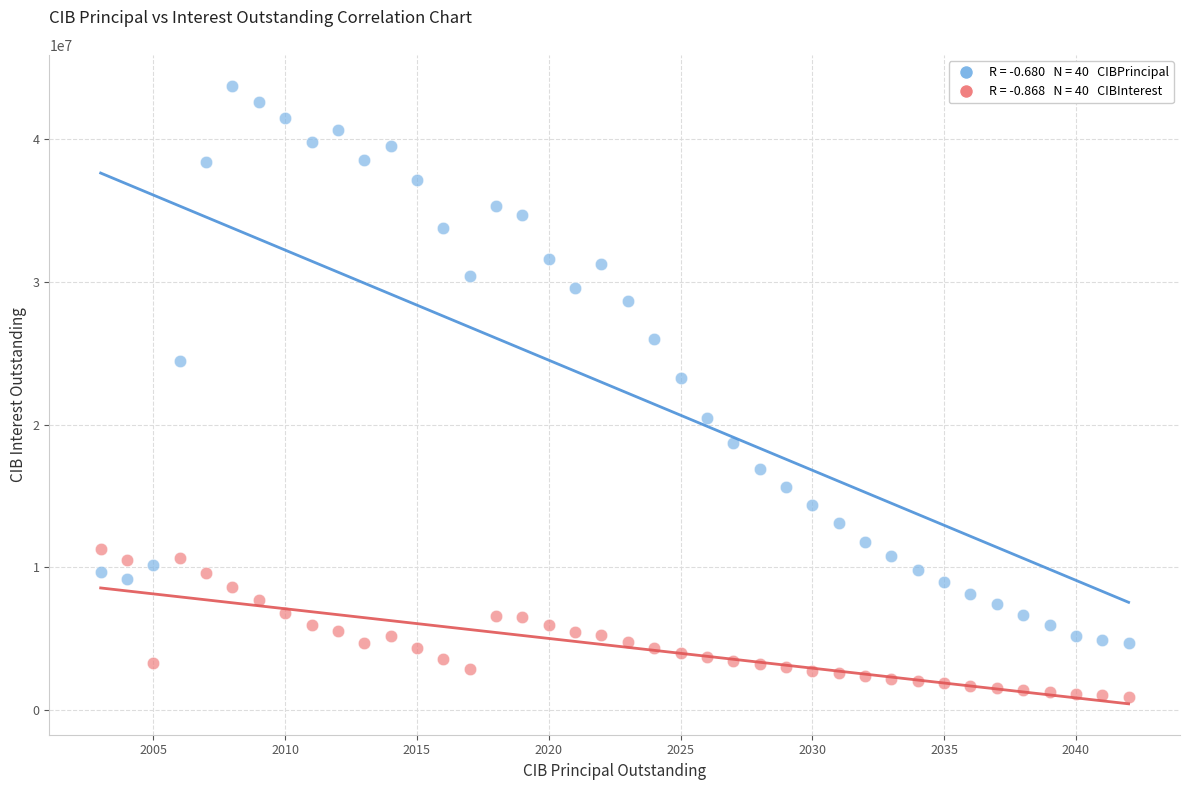

Across all data points, what is the range of X values (max minus min)?

39.0